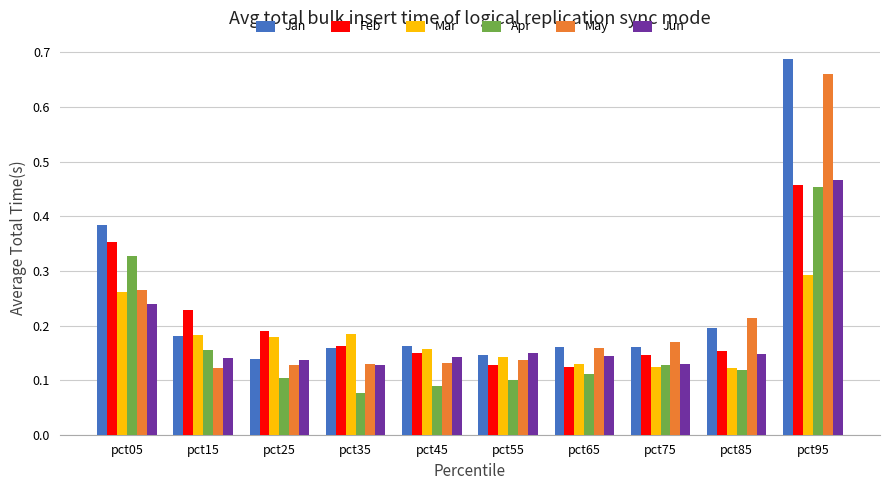

What is the total value across all series at pct55?

0.8